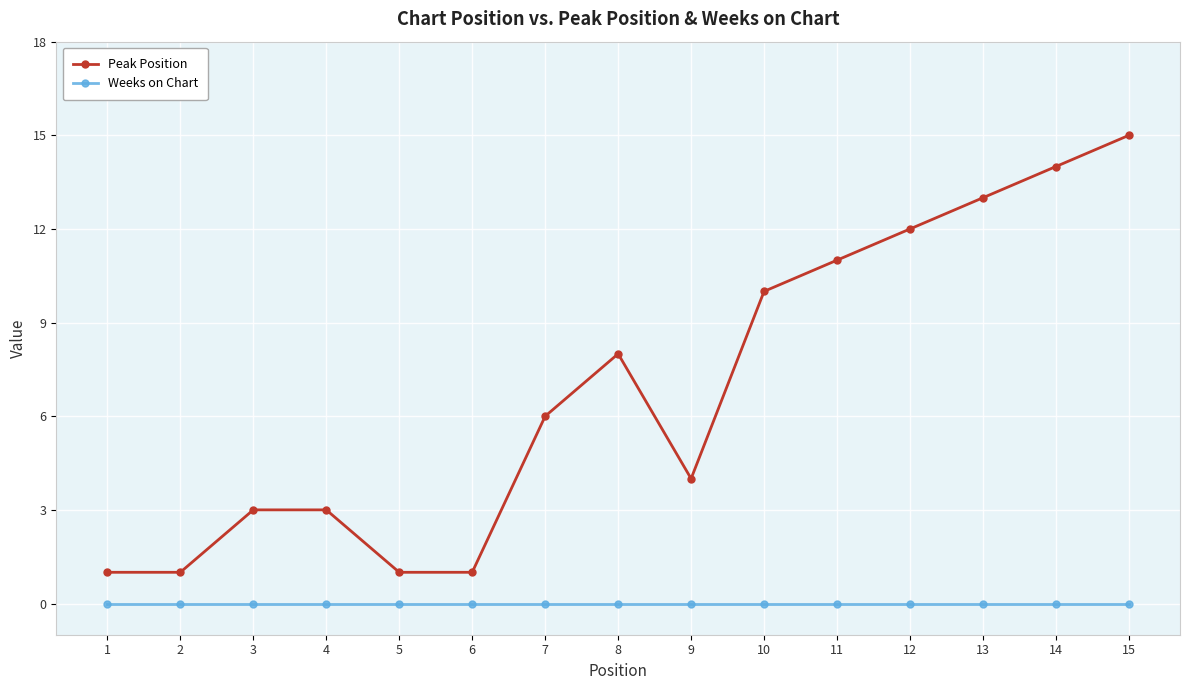

Which series has the largest total across all categories?

Peak Position